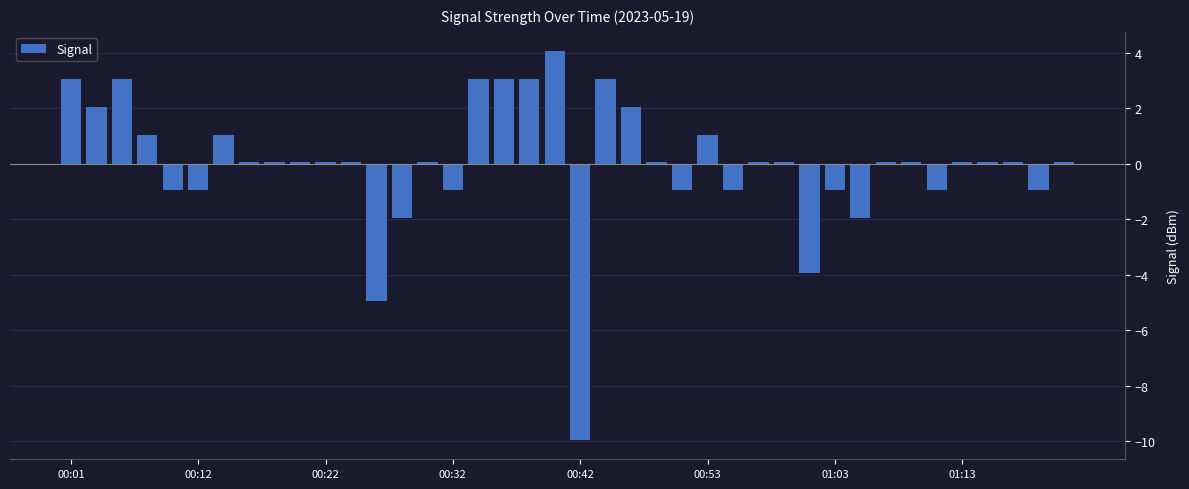

What is the difference between the maximum and minimum values?

14.0